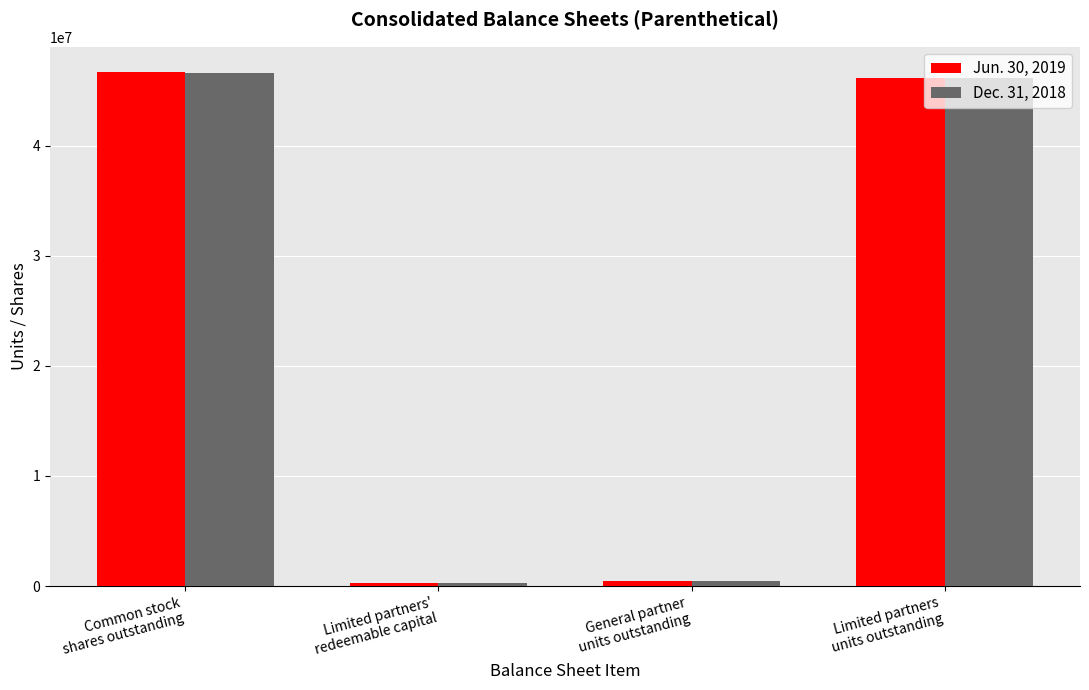

What is the difference between the Dec. 31, 2018 values at Limited partners'
redeemable capital and Limited partners
units outstanding?

45899812